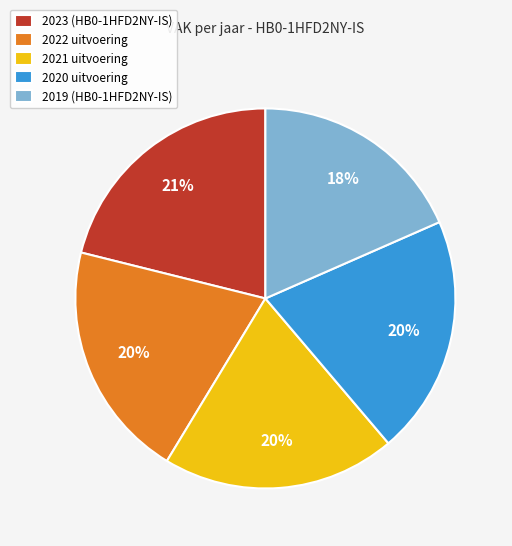

How many segments does this pie chart have?

5